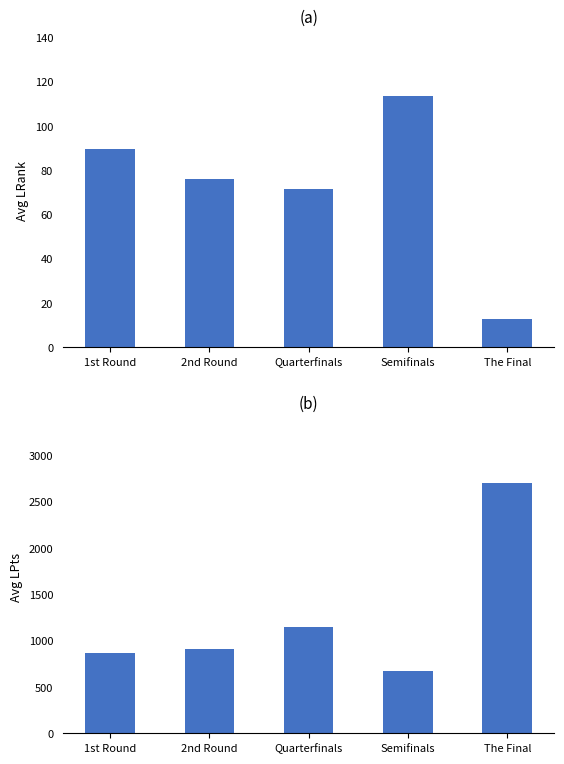

What position from the right is 1st Round?

5